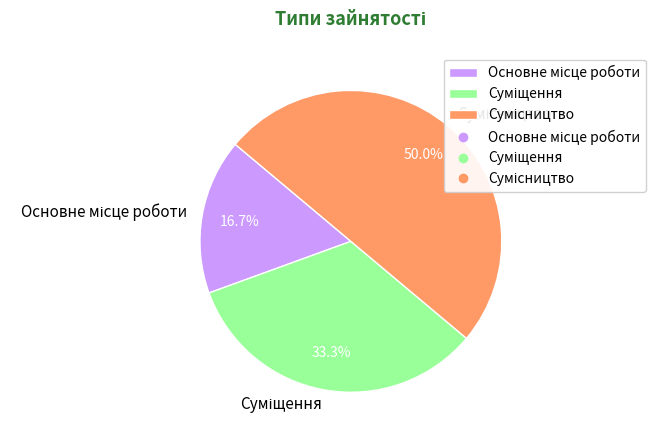

What percentage is the Сумісництво slice, to the nearest percent?

50%